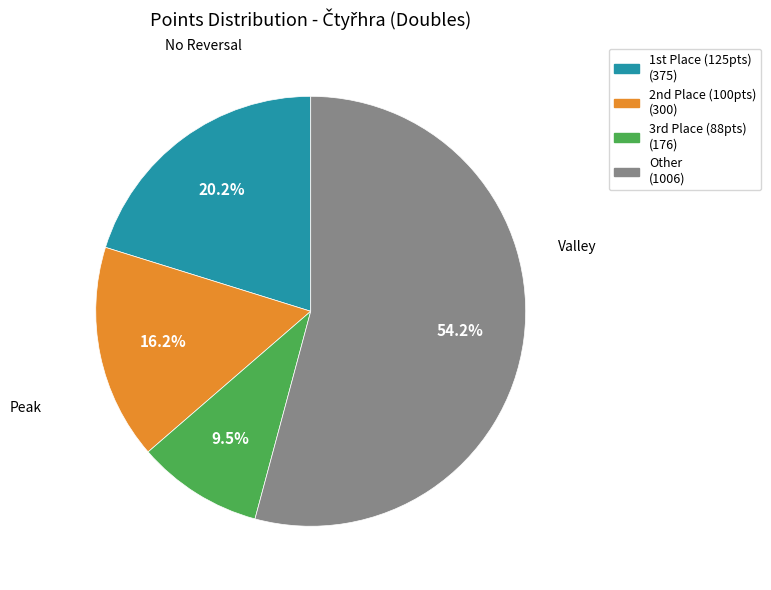

Does any single category account for the majority?

Yes